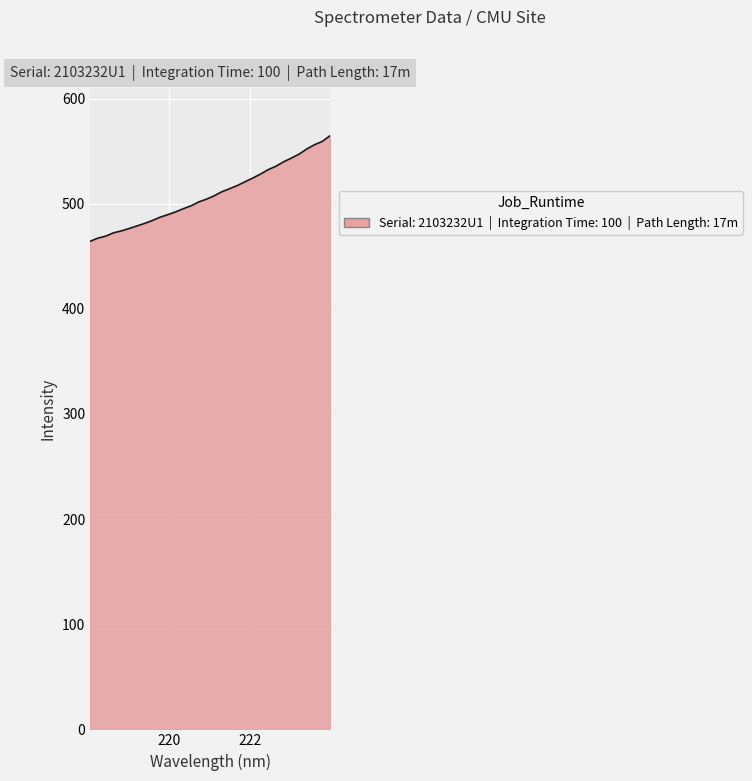

What is the minimum value shown in the chart?

464.3